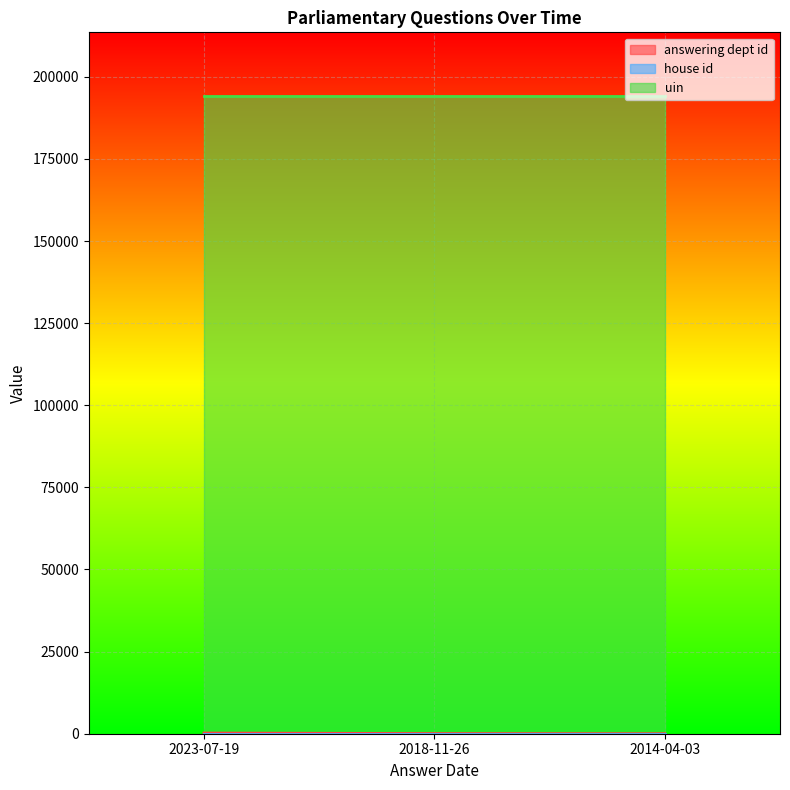

Is it true that answering dept id equals 70 at 2018-11-26?

False